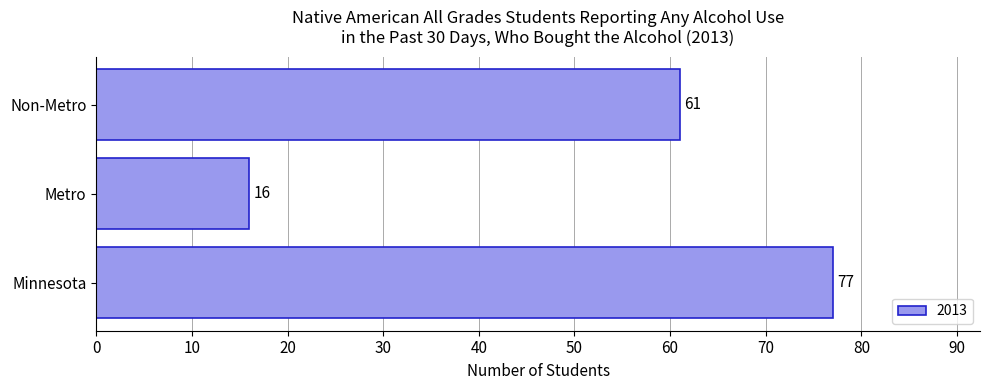

Rank the categories by value from highest to lowest.

Minnesota, Non-Metro, Metro